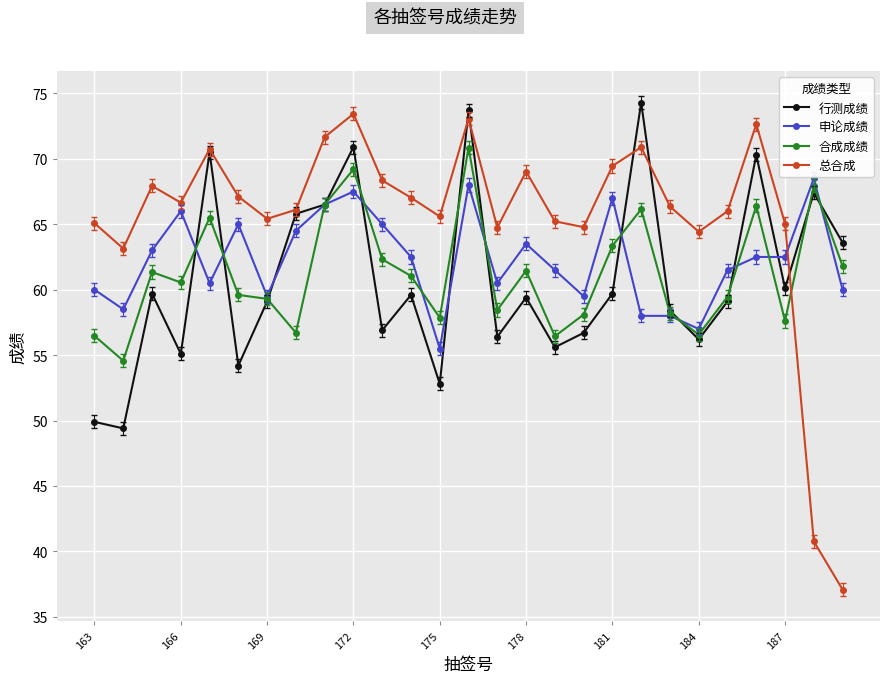

At how many categories does at least one series exceed 43?

27